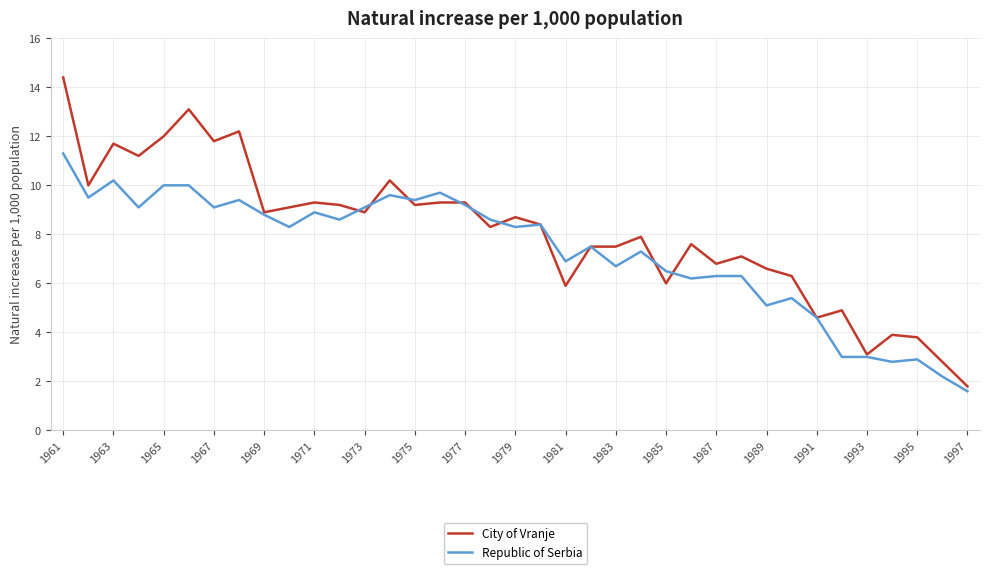

Rank the series by their average value, from lowest to highest.

Republic of Serbia, City of Vranje